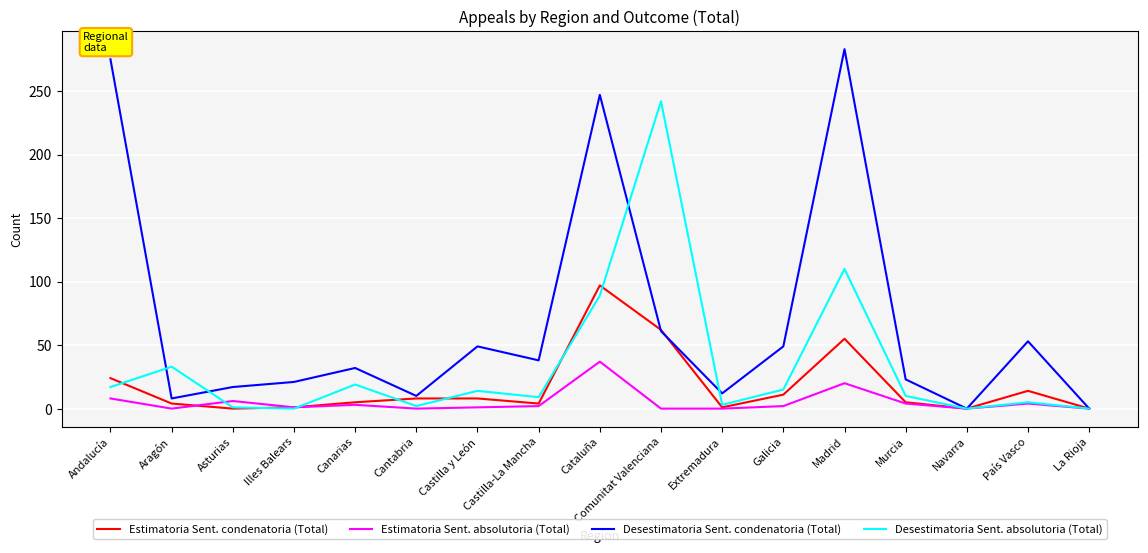

Which category has the highest value in the Estimatoria Sent. condenatoria (Total) series?

Cataluña